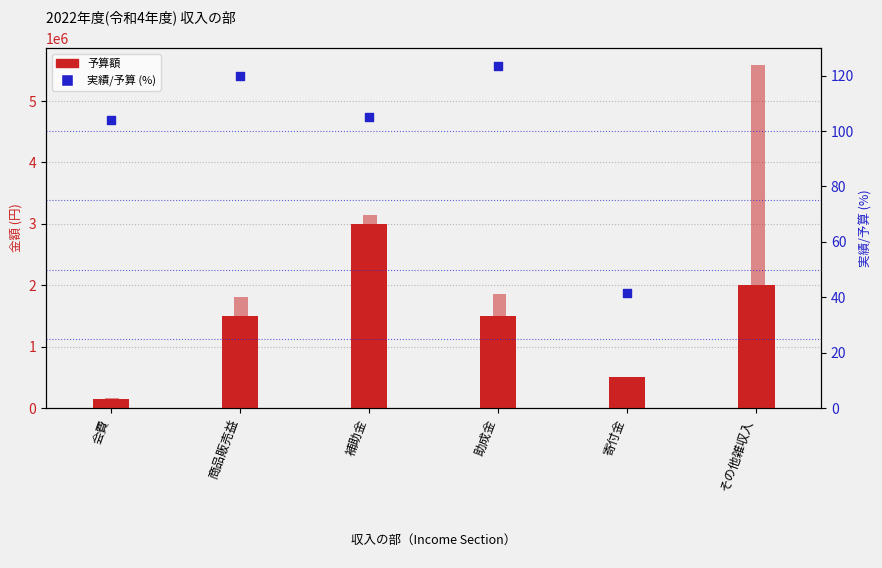

Which series reaches the maximum Y coordinate?

実績額